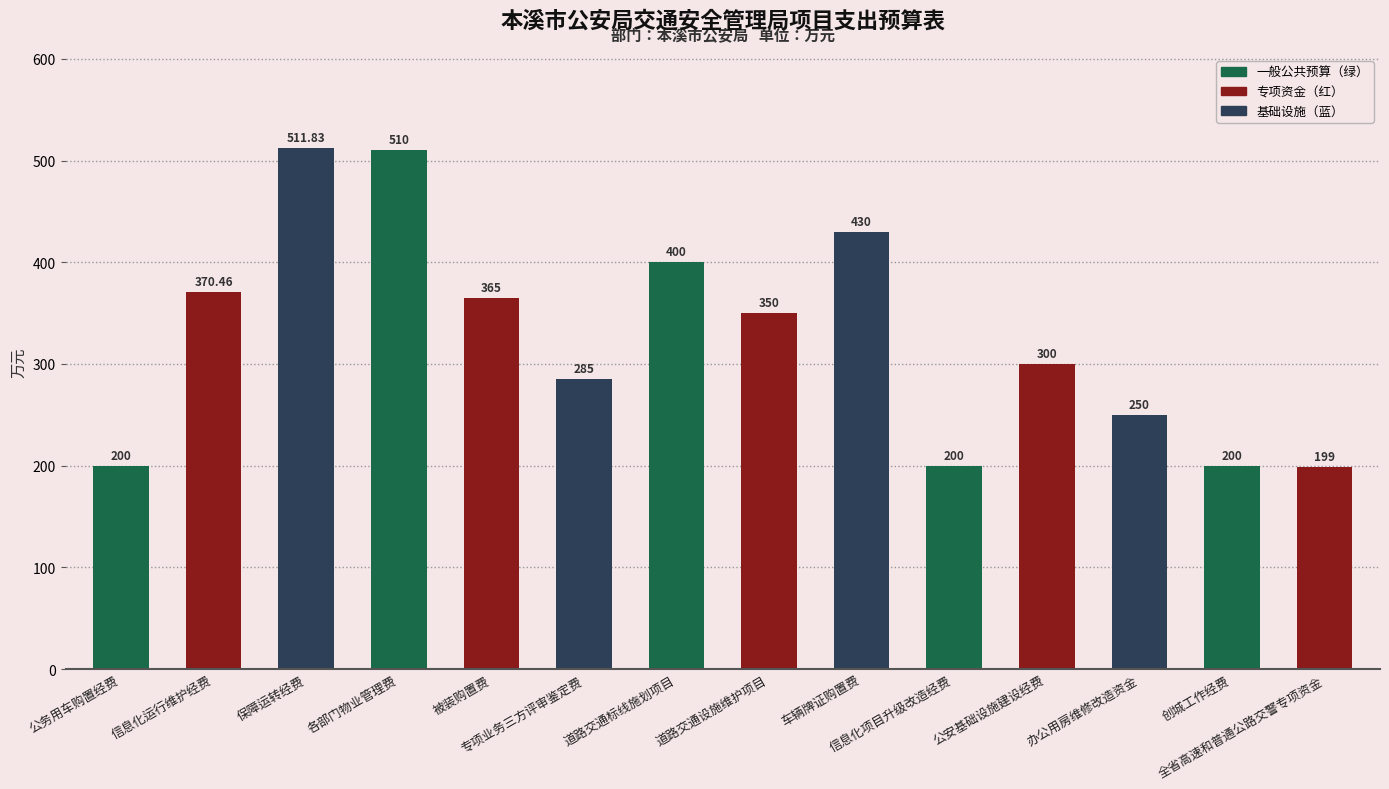

Are the bars grouped side by side (vs. stacked)?

No